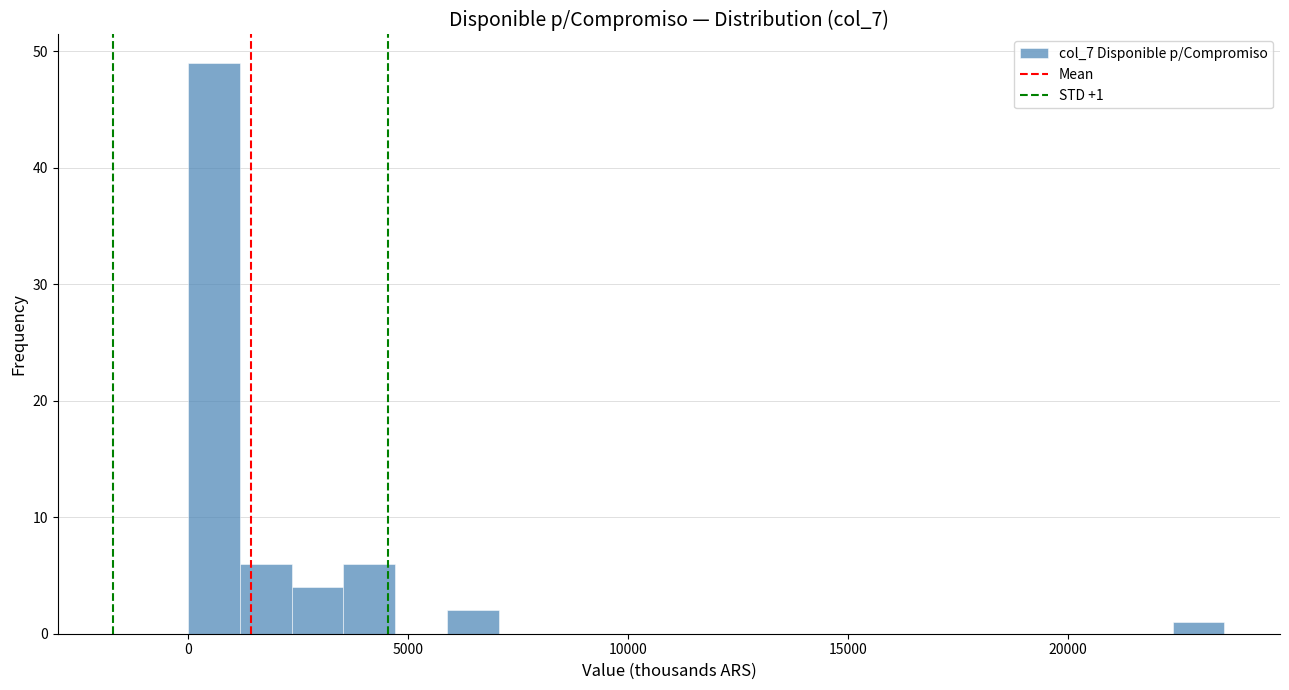

Around what value on the x-axis is the tallest bar? Give the approximate position of its centre, as read against the axis.

500